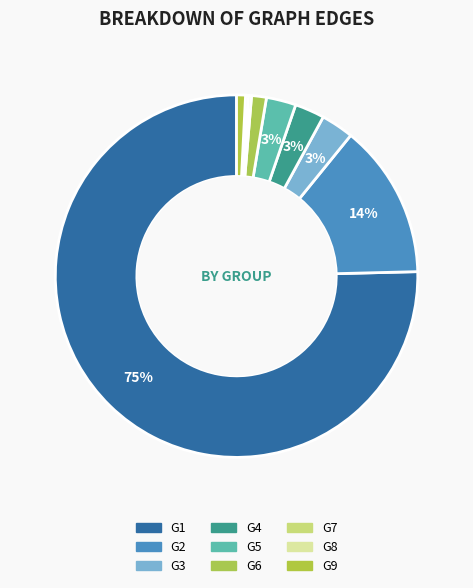

What is the largest slice in the pie chart?

G1